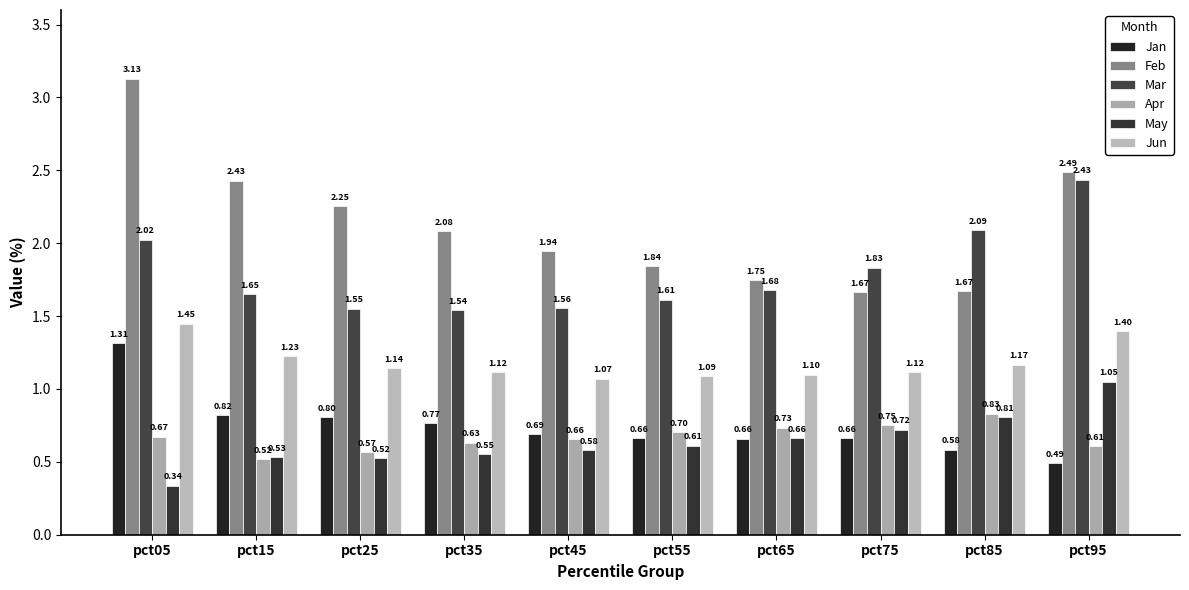

Rank the categories by Feb value from highest to lowest.

pct05, pct95, pct15, pct25, pct35, pct45, pct55, pct65, pct85, pct75